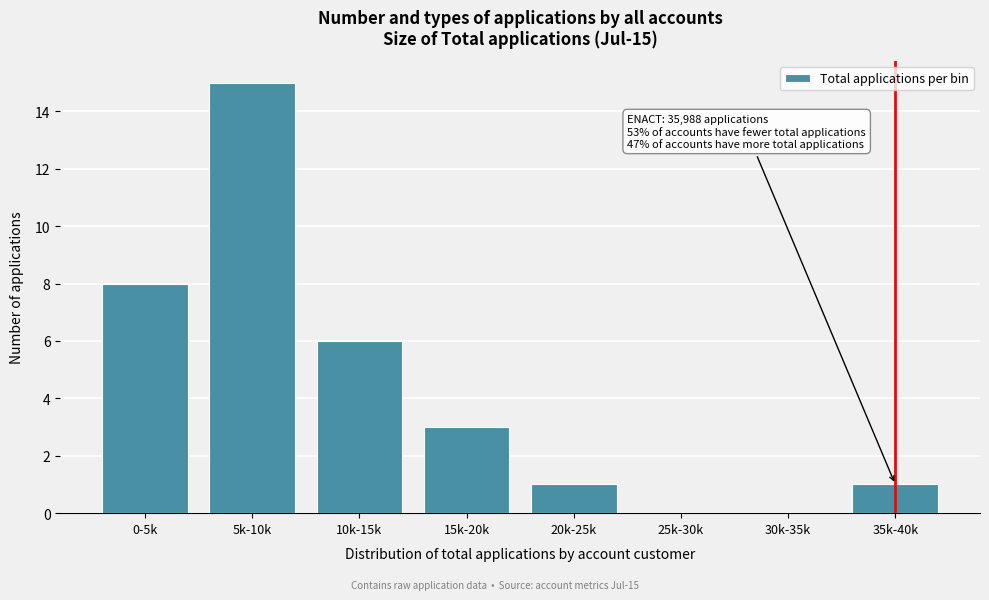

Reading left to right, extract all data points from this chart.

0-5k=8	5k-10k=15	10k-15k=6	15k-20k=3	20k-25k=1	25k-30k=0	30k-35k=0	35k-40k=1